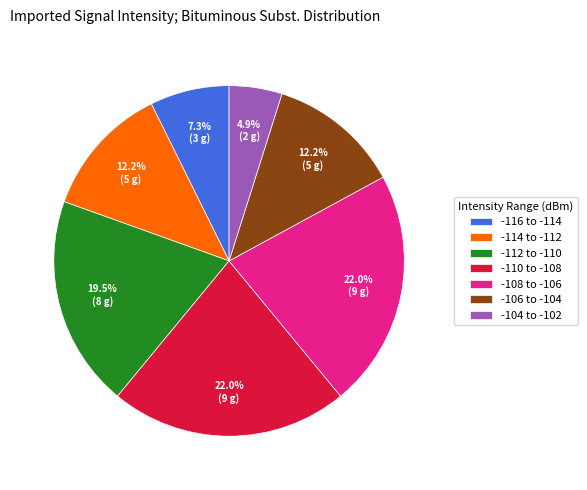

Which category has the smallest portion of the pie?

-104 to -102